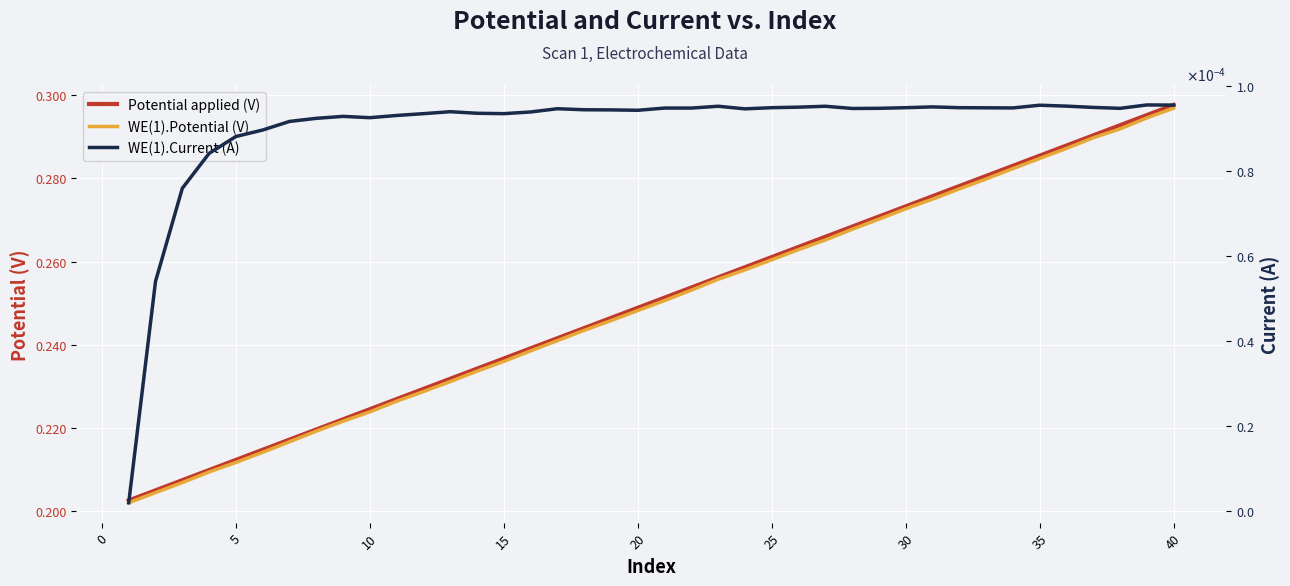

What are all the series names shown in the legend?

Potential applied (V), WE(1).Potential (V), WE(1).Current (A)